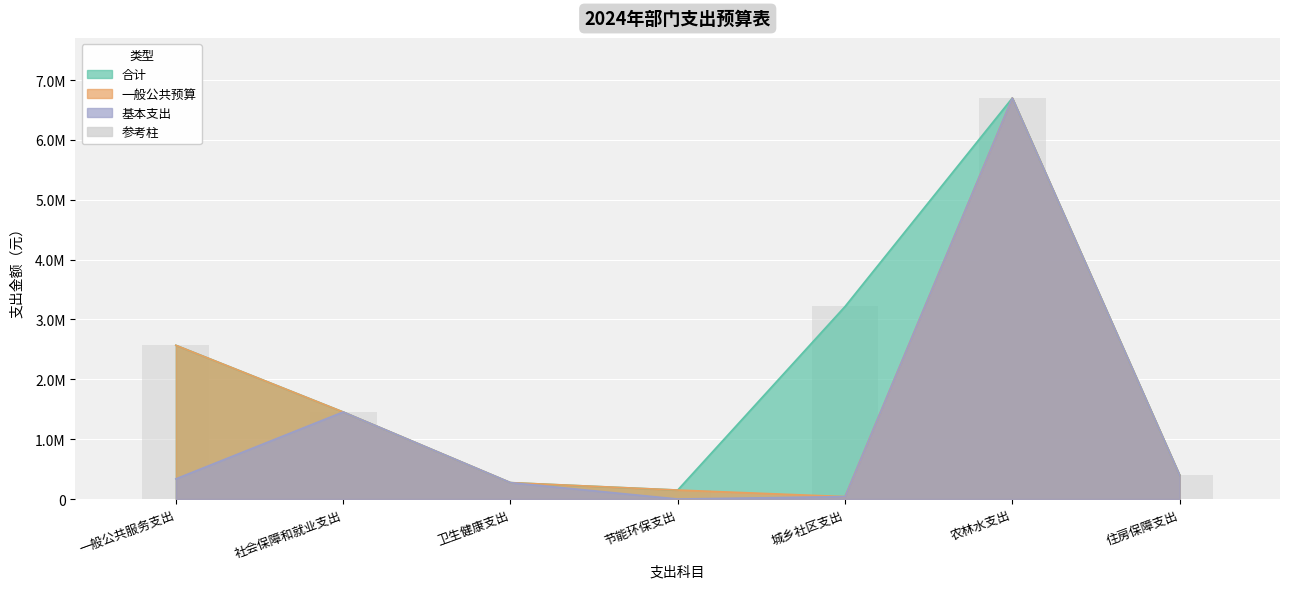

What value does the 基本支出 series have at 一般公共服务支出?

336514.5